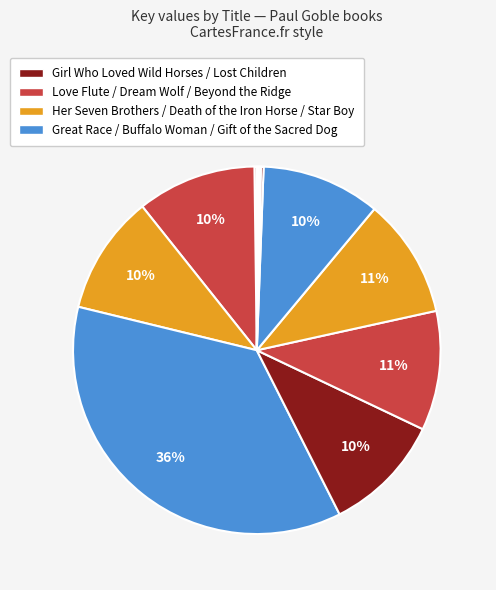

How many slices are in this pie chart?

11